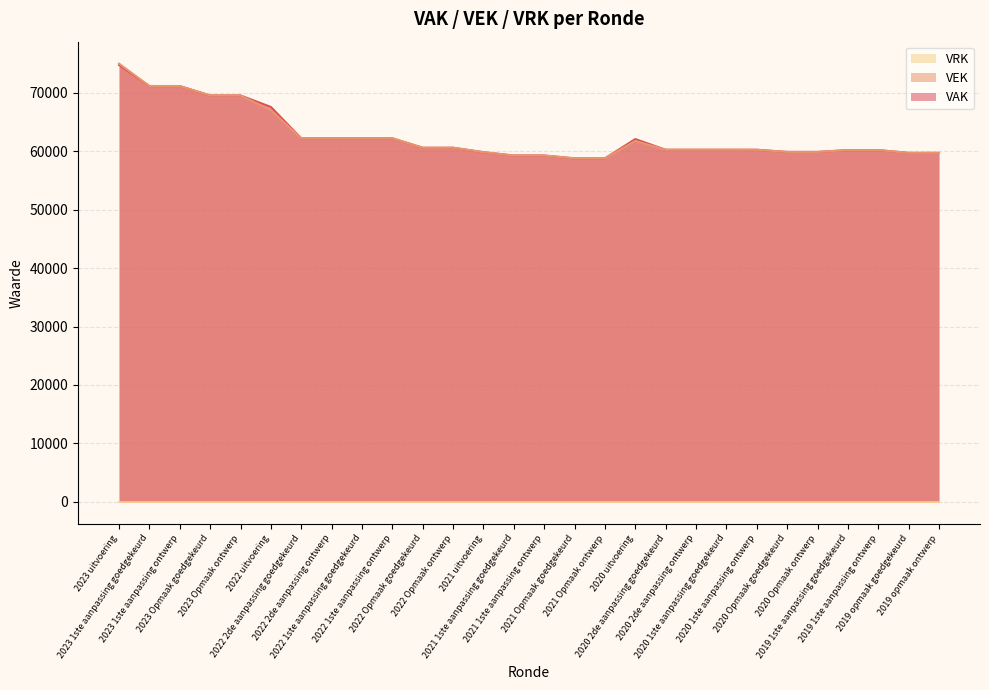

What is the difference between the highest and lowest values at 2023 uitvoering?

74971